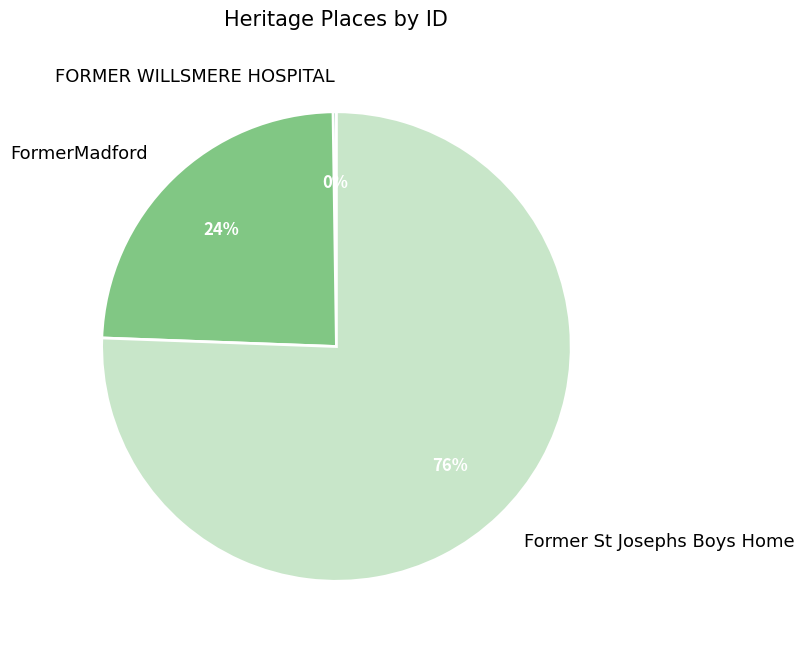

Which slice is the largest?

Former St Josephs Boys Home